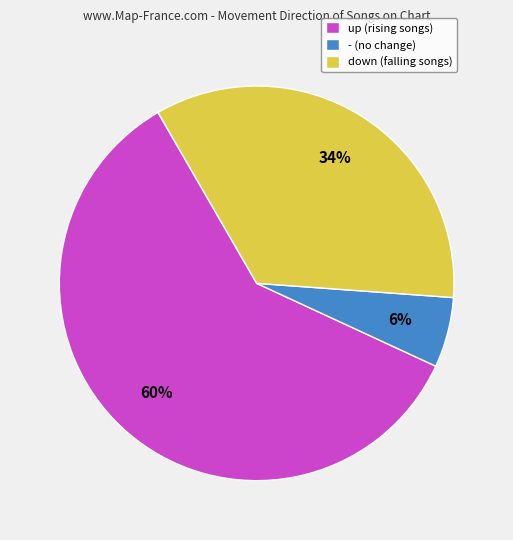

What is the largest slice in the pie chart?

up (rising songs)